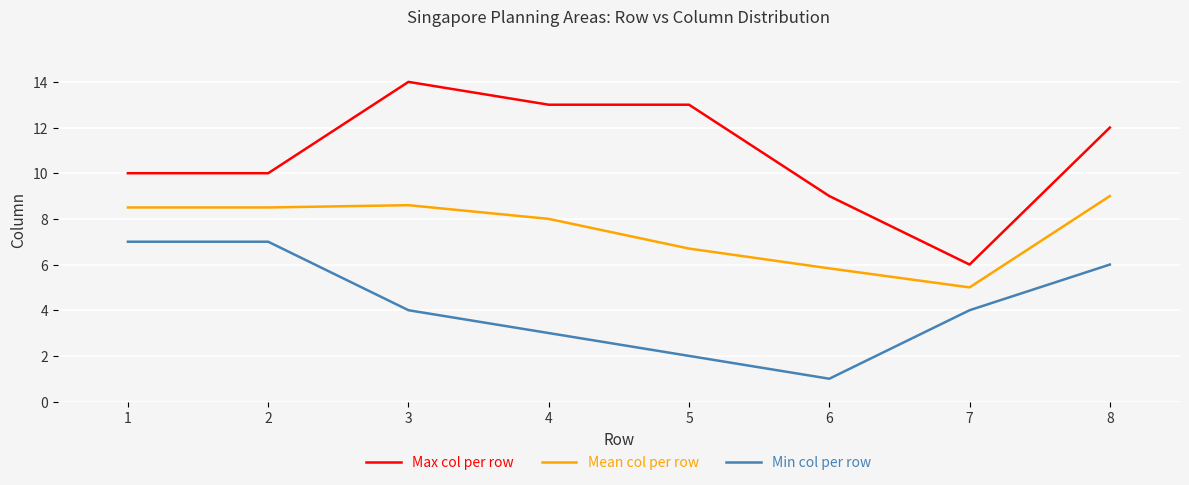

At how many categories does at least one series exceed 3?

8